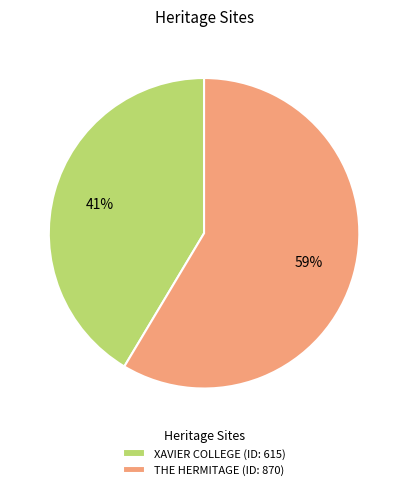

Count the number of slices in the pie.

2